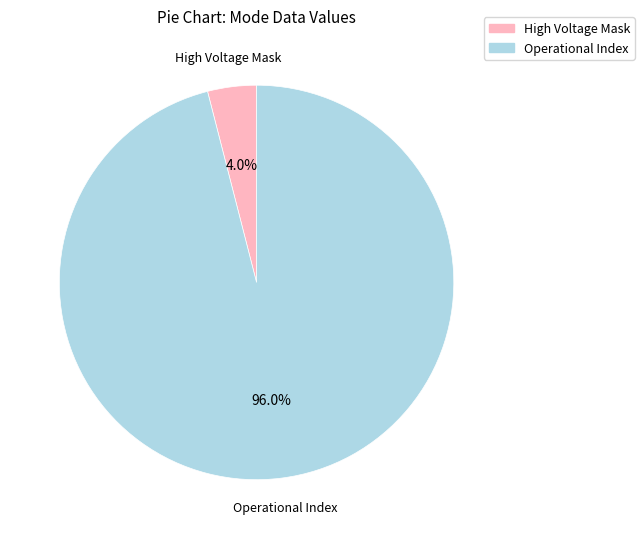

Is there any slice that represents more than half of the pie?

Yes